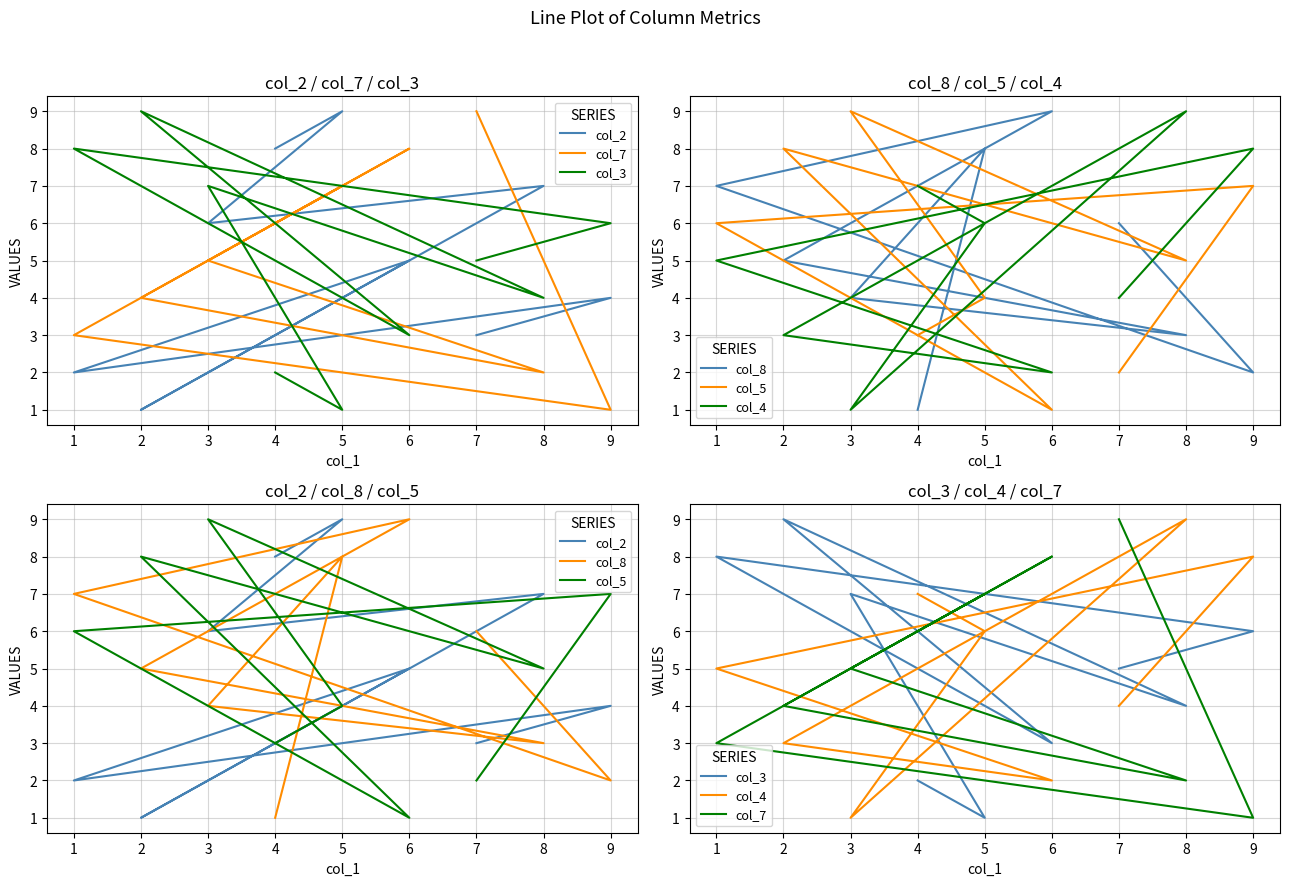

How many lines are shown in the chart?

6